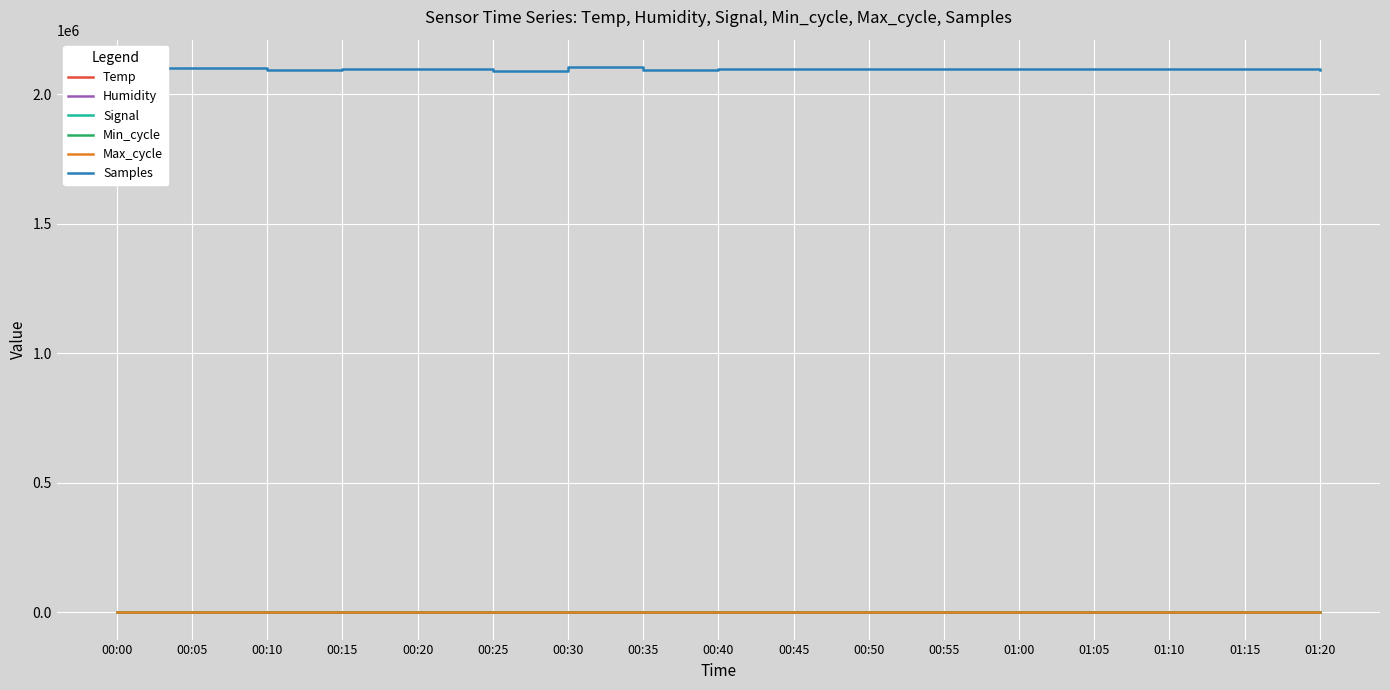

True or false: Samples and Min_cycle intersect in this chart.

False